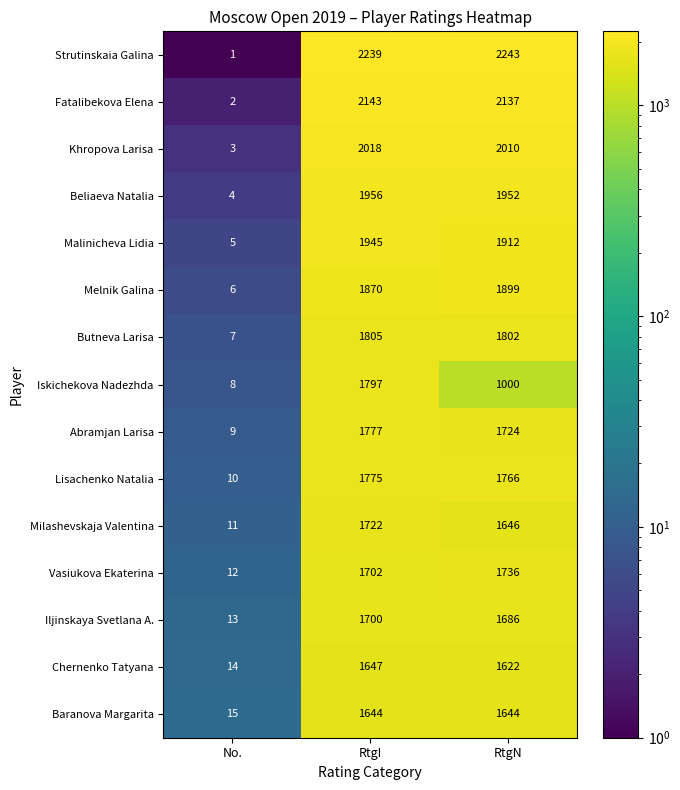

How many categories are shown in the chart?

3